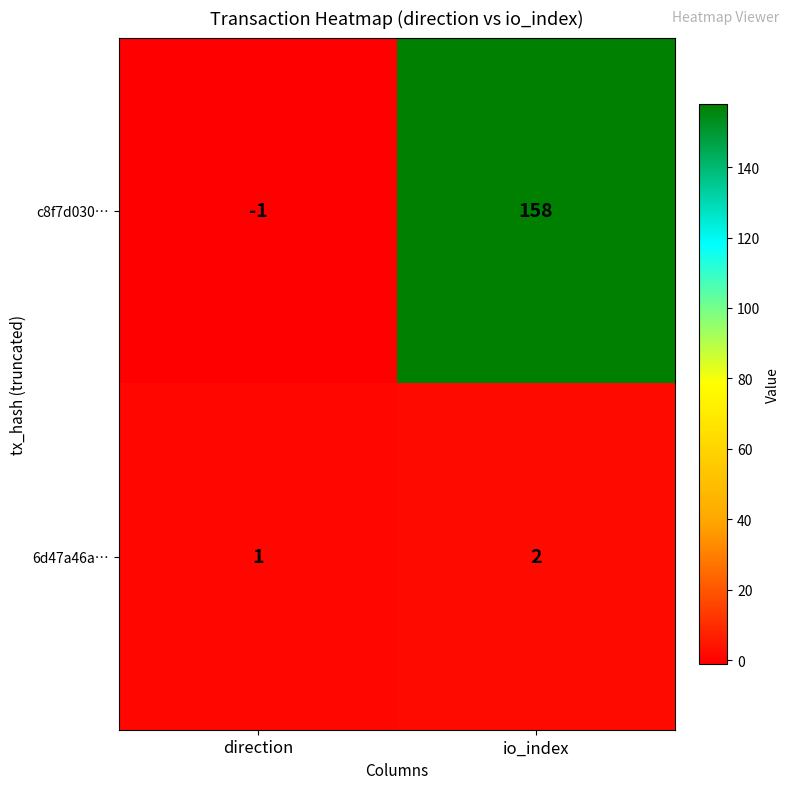

At which category does the chart reach its minimum across all series?

direction